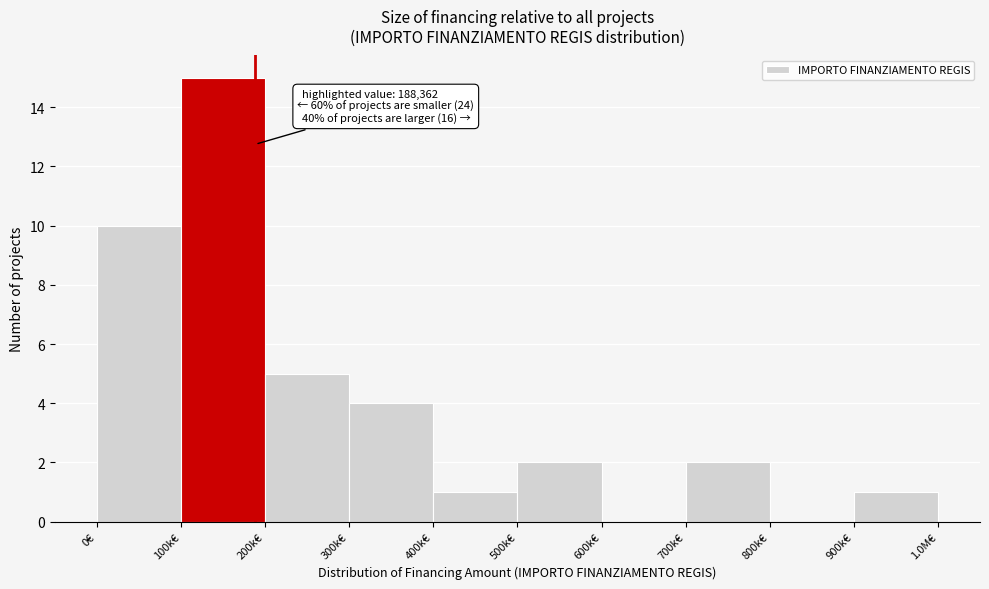

Reading right to left, list all the values displayed in this chart.

900k€=1	800k€=0	700k€=2	600k€=0	500k€=2	400k€=1	300k€=4	200k€=5	100k€=15	0€=10